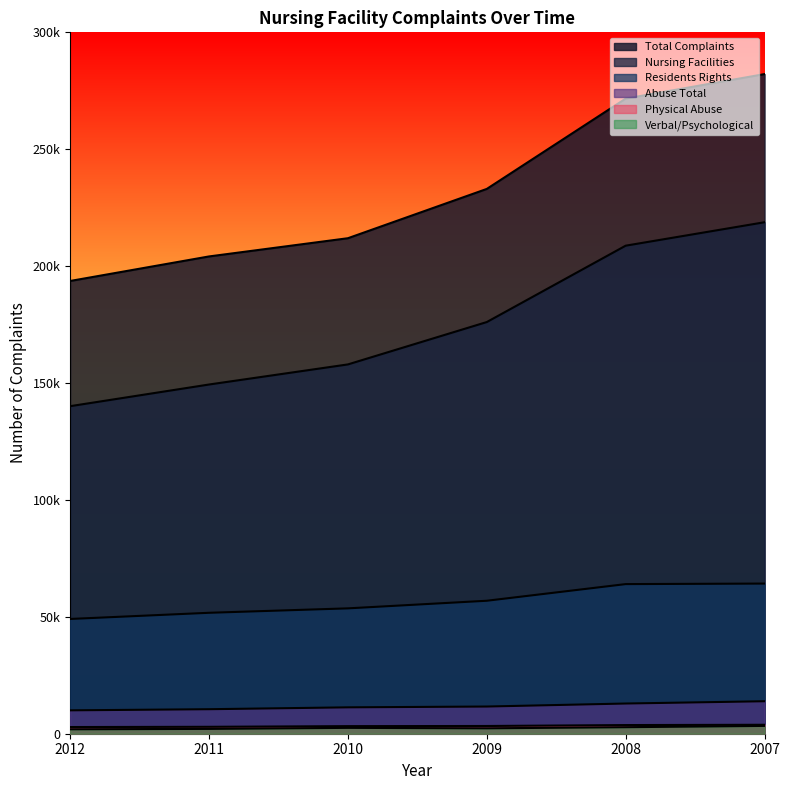

What is the difference between the maximum and minimum values in the Nursing Facilities series?

78677